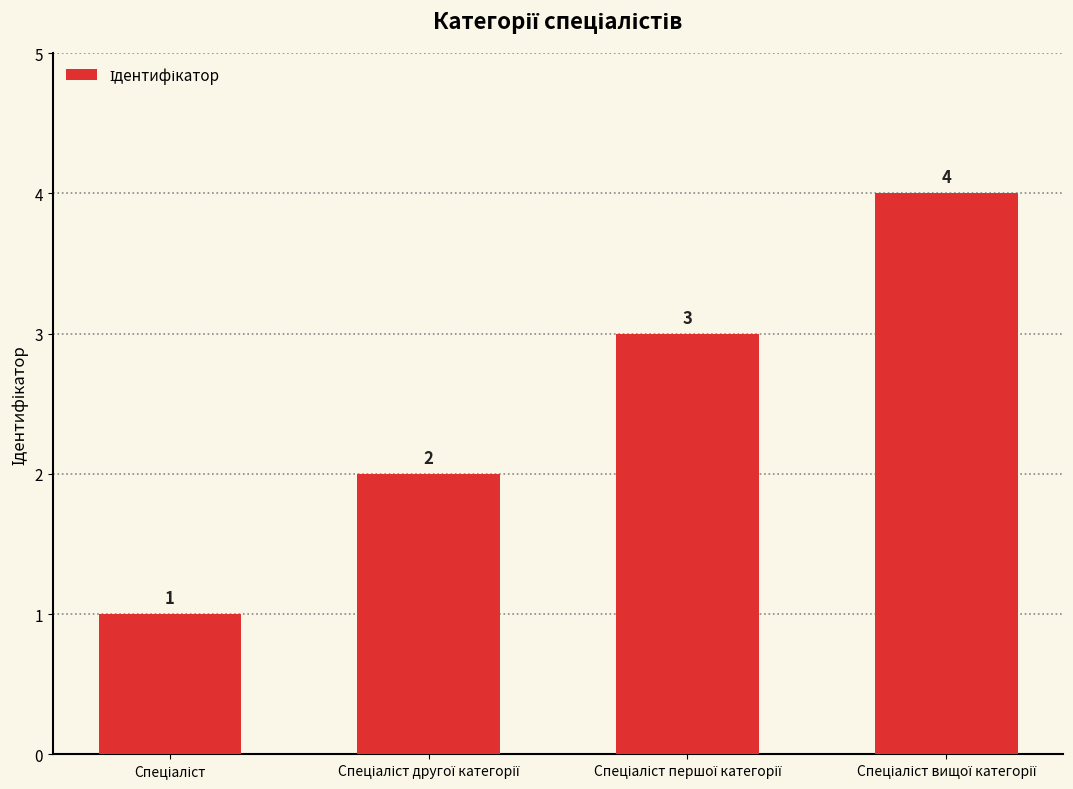

What is the greatest value displayed?

4